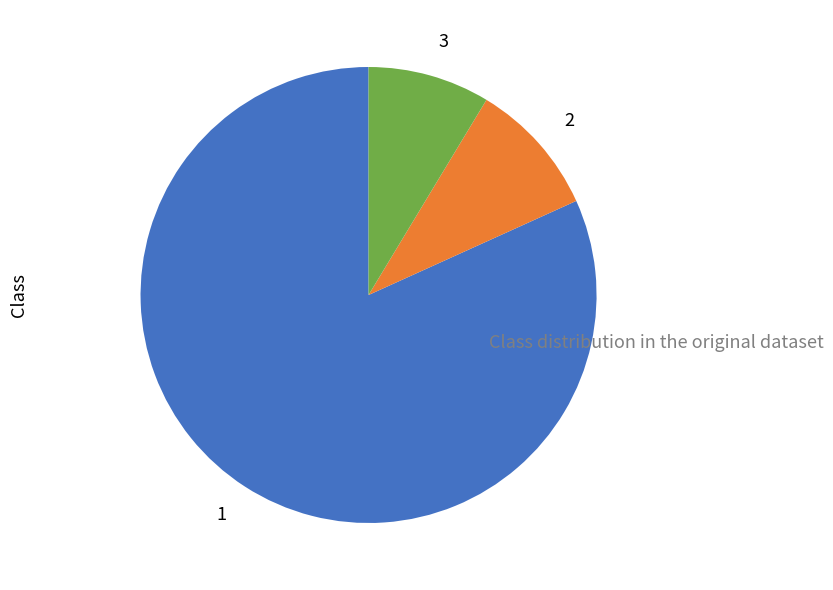

What is the ratio of the value at 1 to the value at 2?

8.5